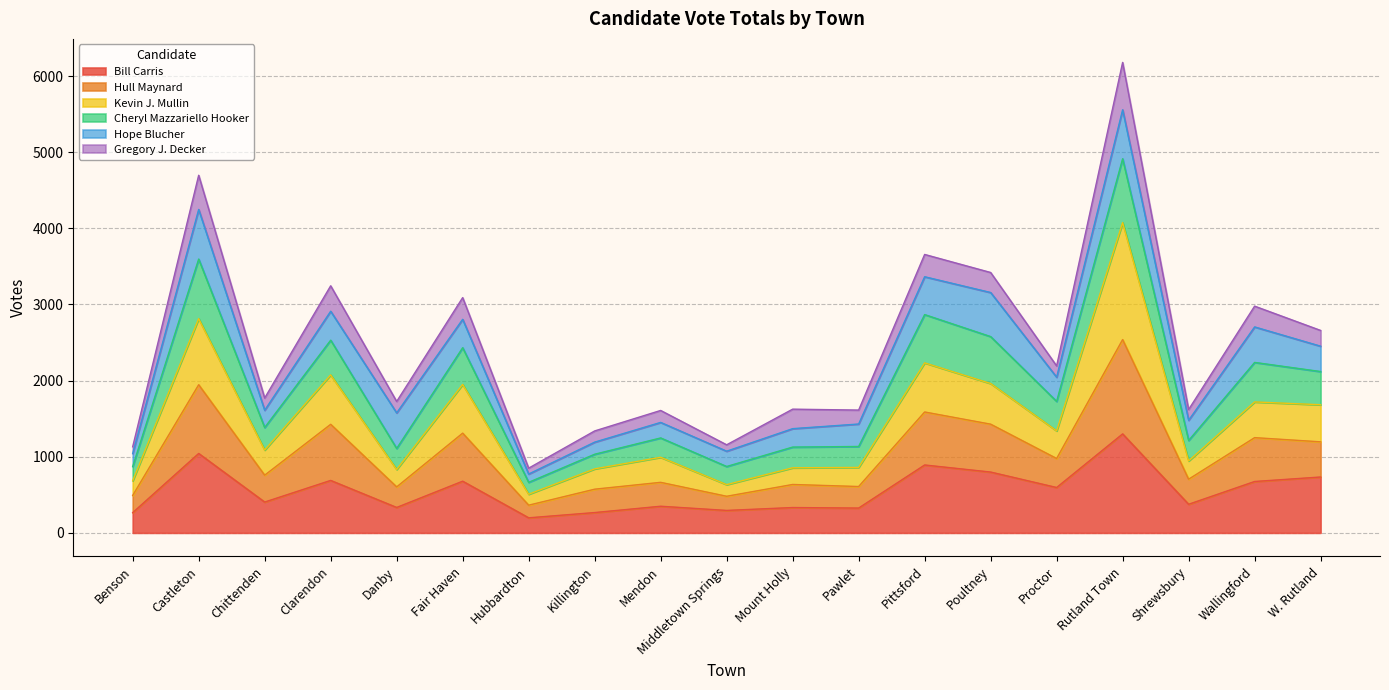

The value of Bill Carris at Pittsford is 892. True or false?

True